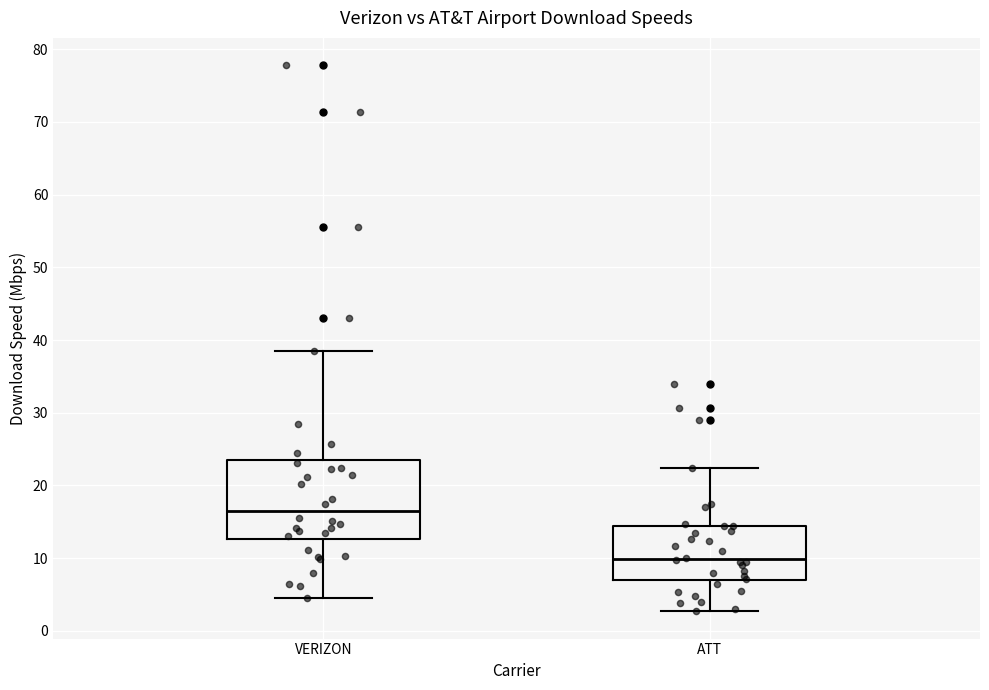

Which box's median line is the lowest?

ATT